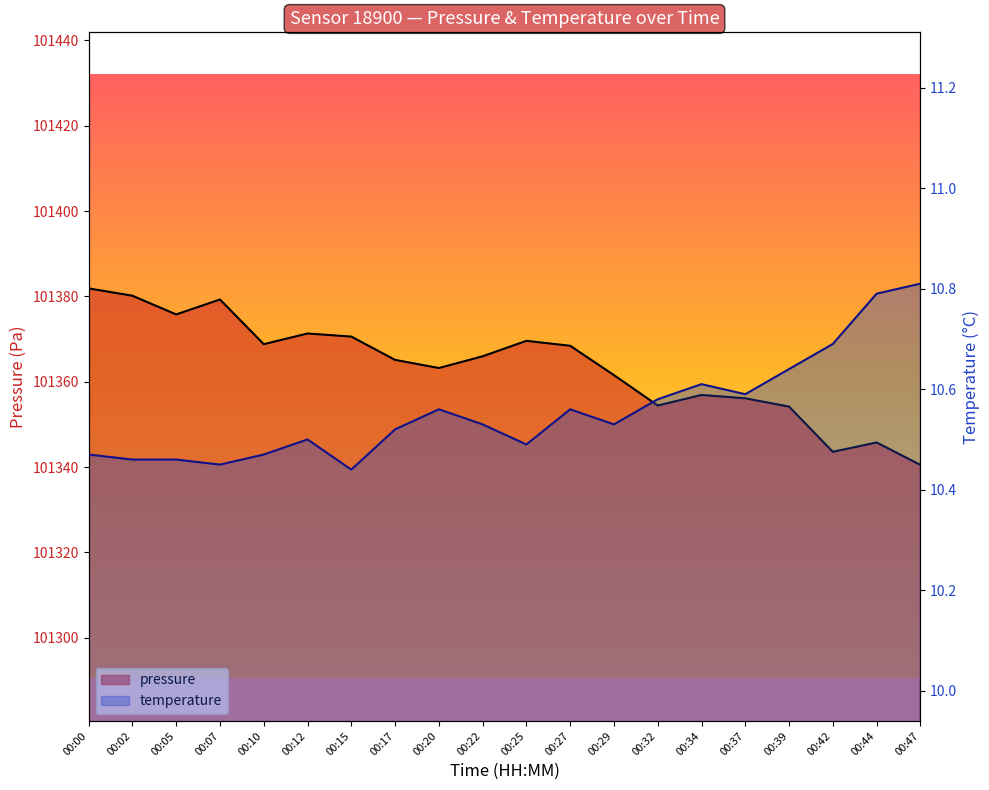

At which category does pressure reach its first local peak?

00:07